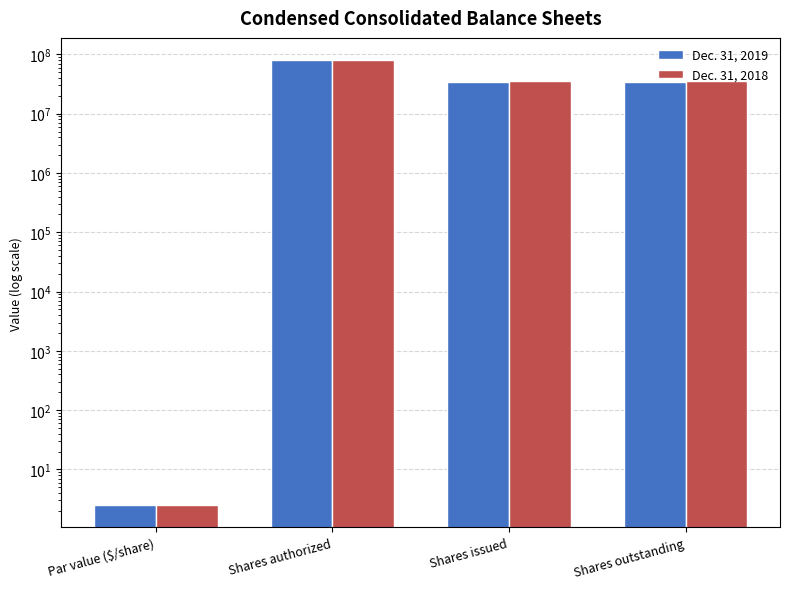

How many bars are there in total?

8